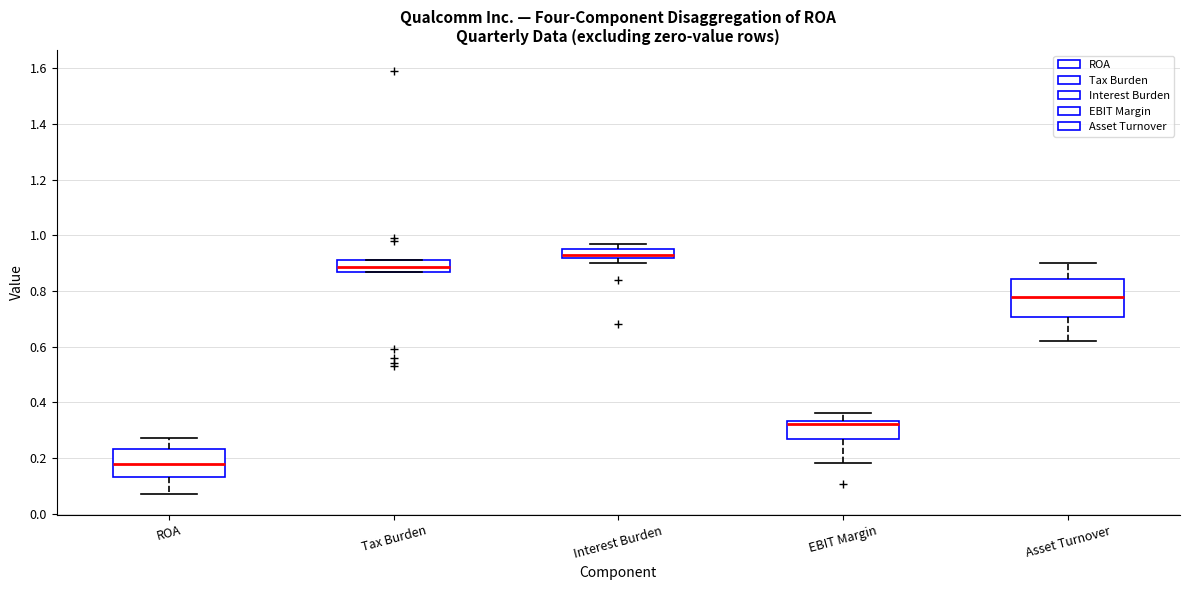

Where is the lower edge of the box for Tax Burden on the y-axis? The values are not printed on the chart, so give them approximately, as read against the axis.

0.88